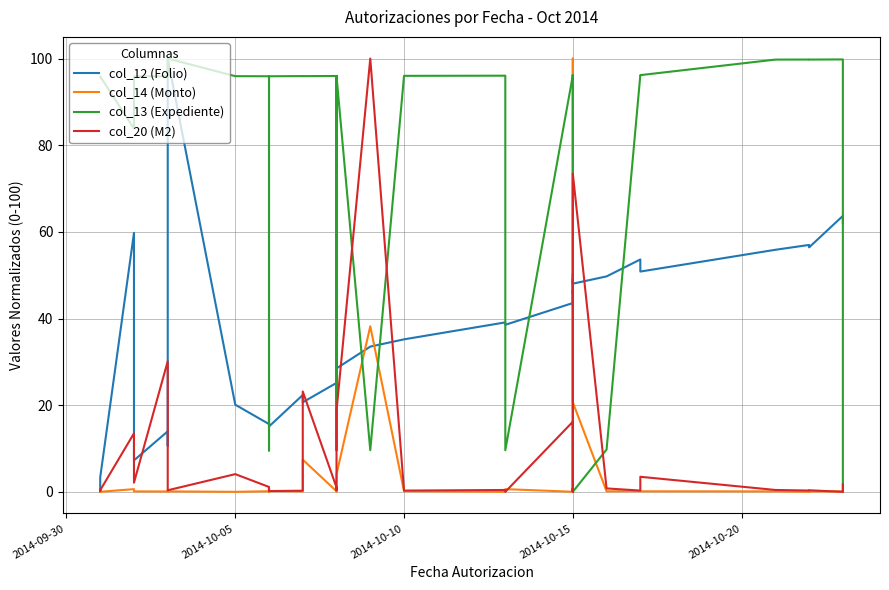

What is the highest value of the col_13 (Expediente) series?

100.0